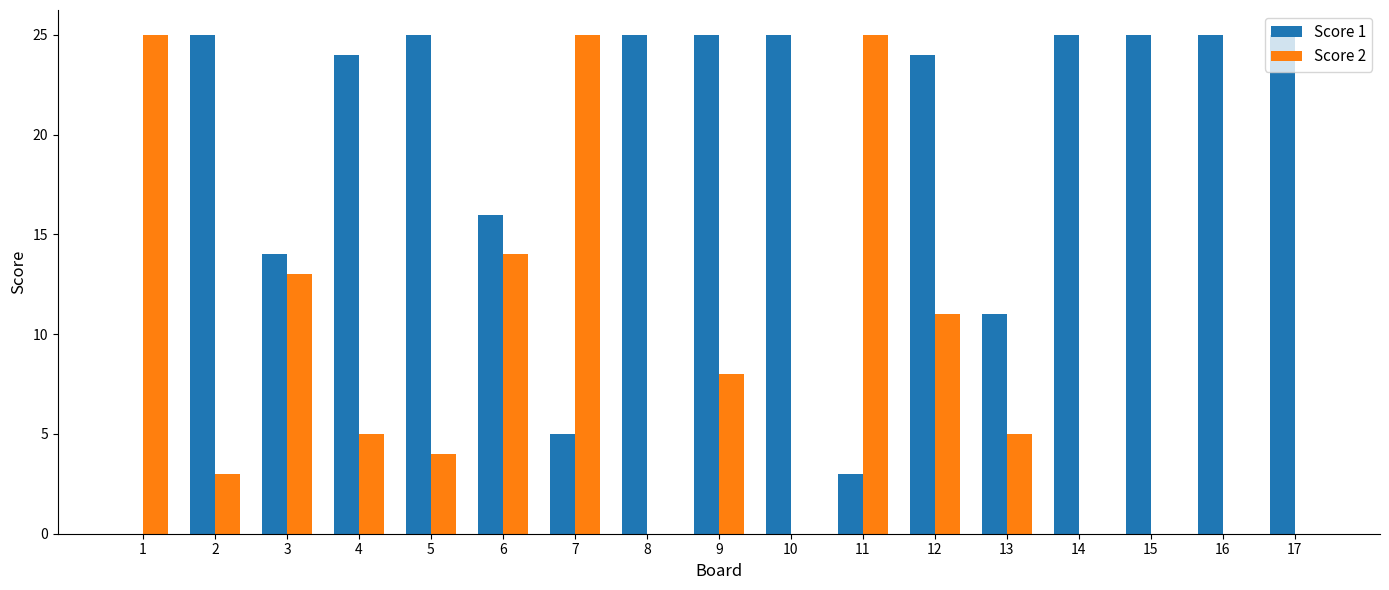

What is the maximum value for Score 1?

25